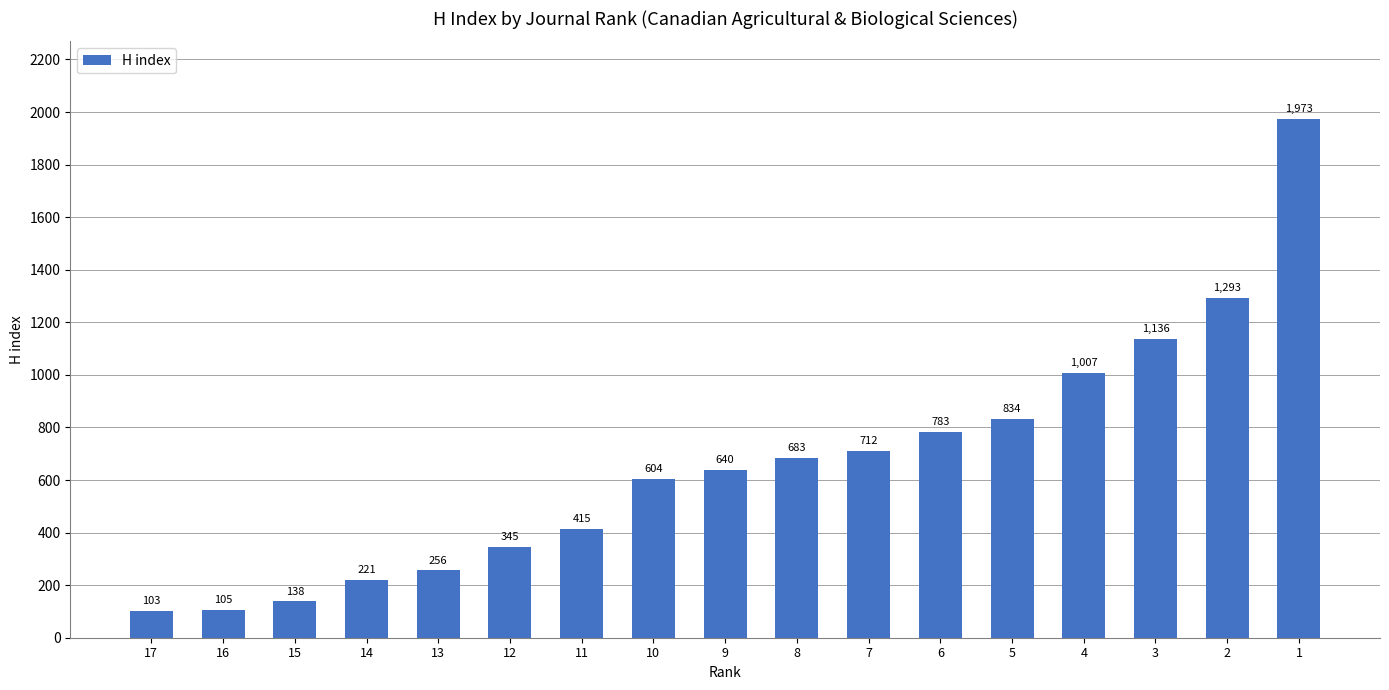

What is the maximum value shown in the chart?

1973